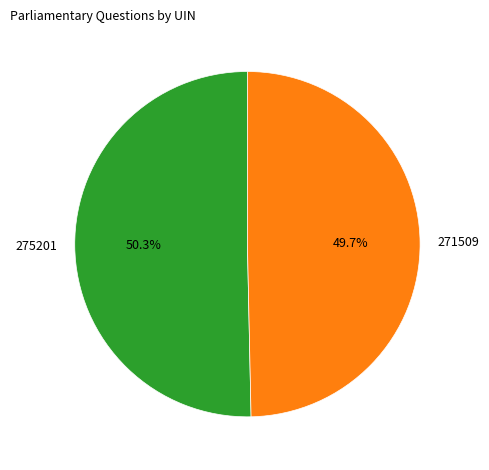

Approximately how many times larger is the value at 275201 compared to 271509?

1.0